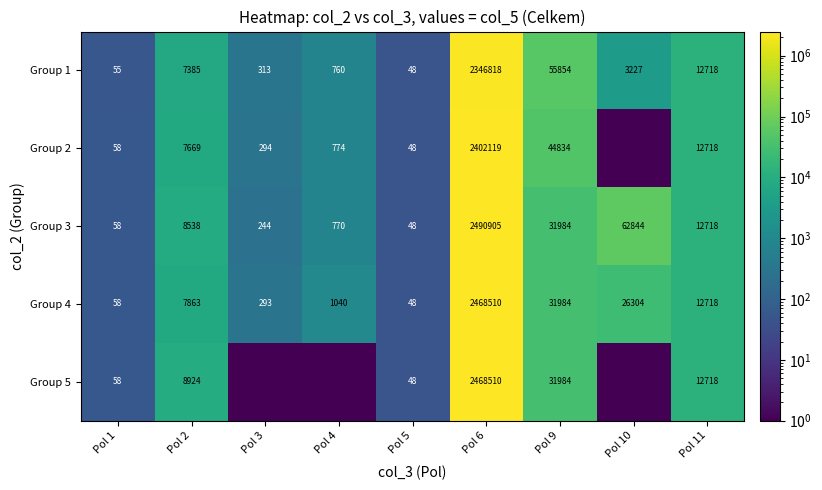

The Group 1 series shows 88526.3 at Pol 9. True or false?

False